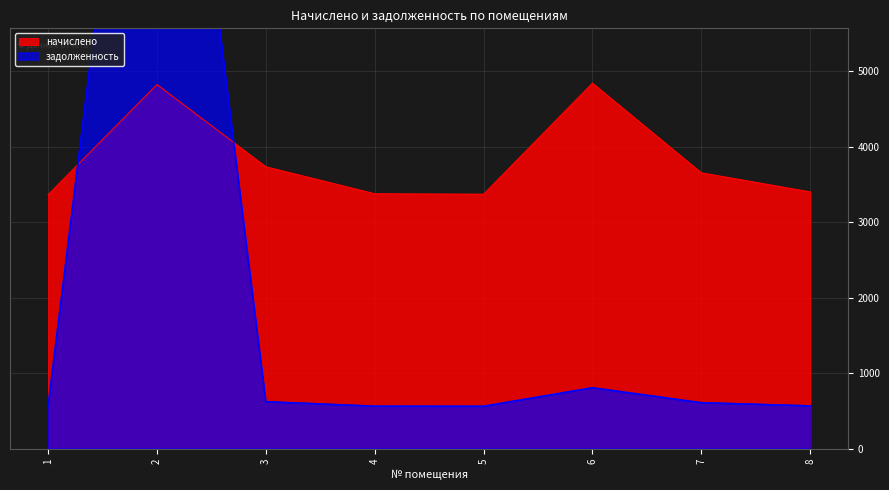

What is the value of the начислено point at the 8th from the left?

3404.3